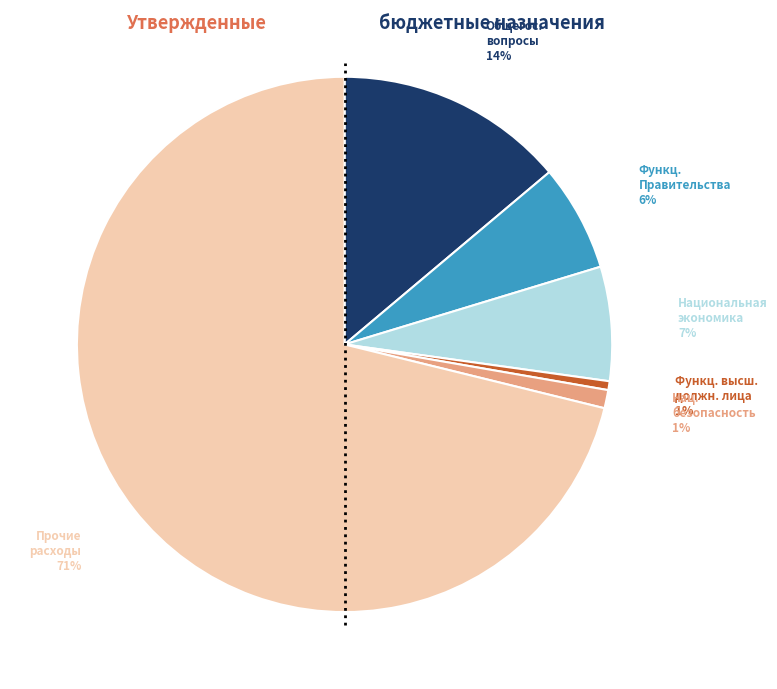

Does any single category account for the majority?

Yes